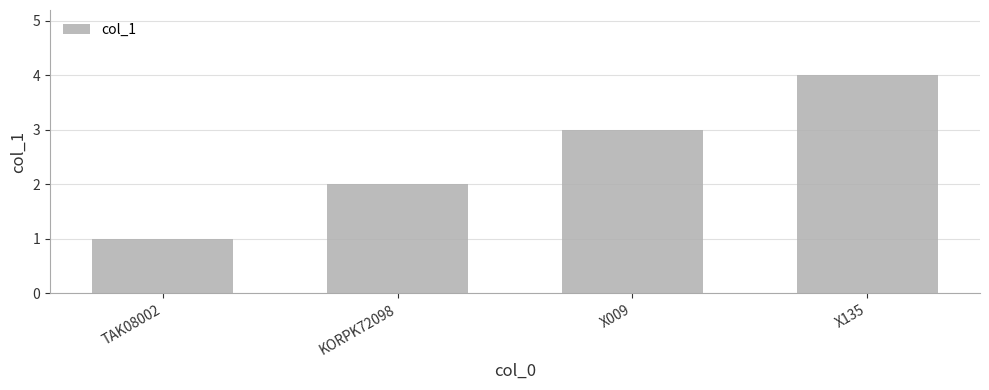

How many values are between 2 and 4?

3